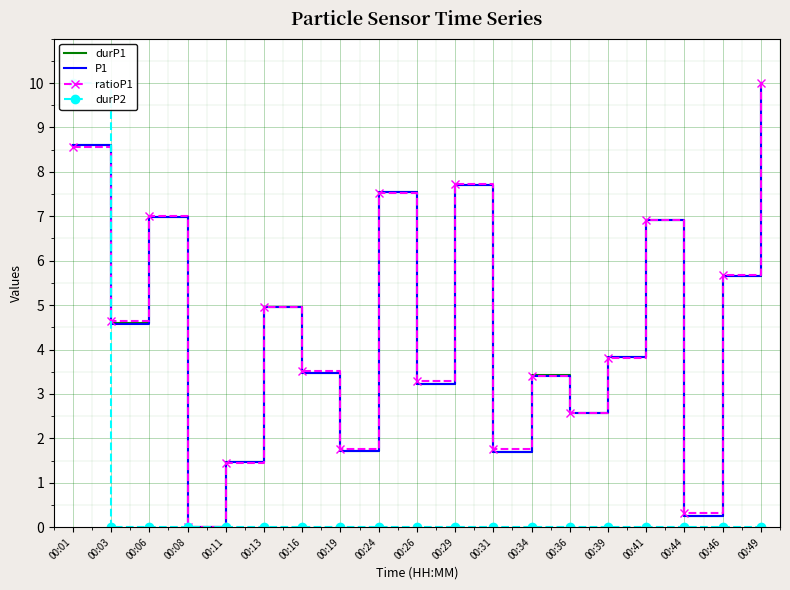

How many values in the ratioP1 series exceed 3?

13